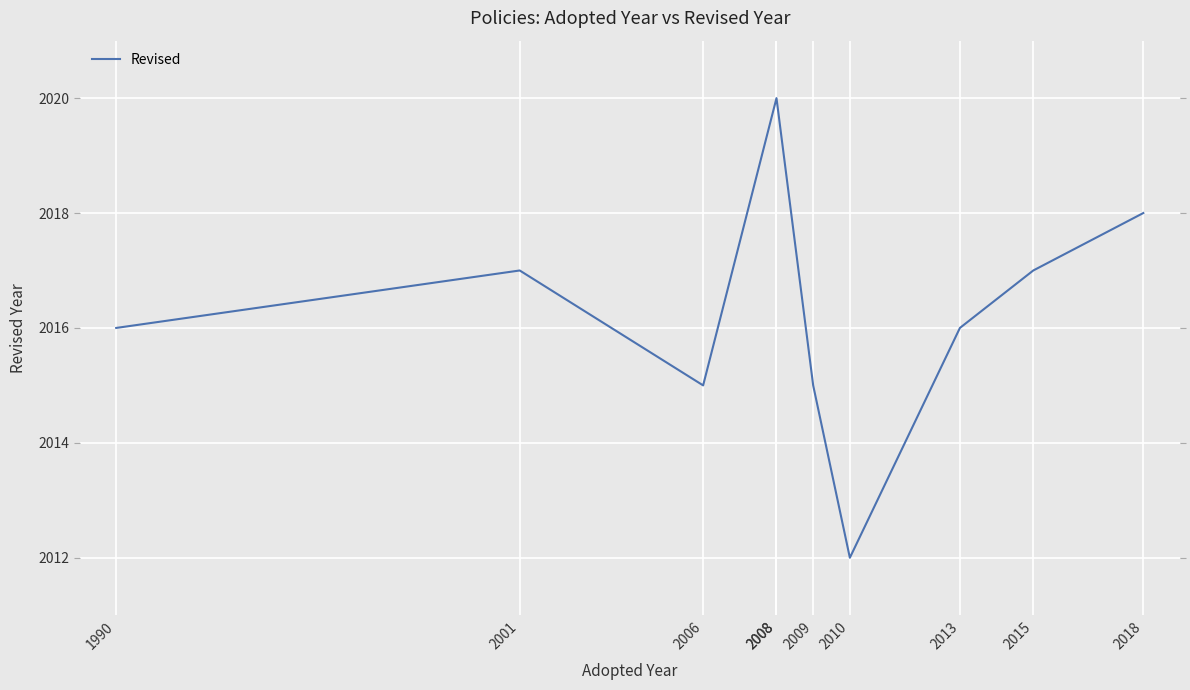

Which has a higher value, 2015 or 2010?

2015